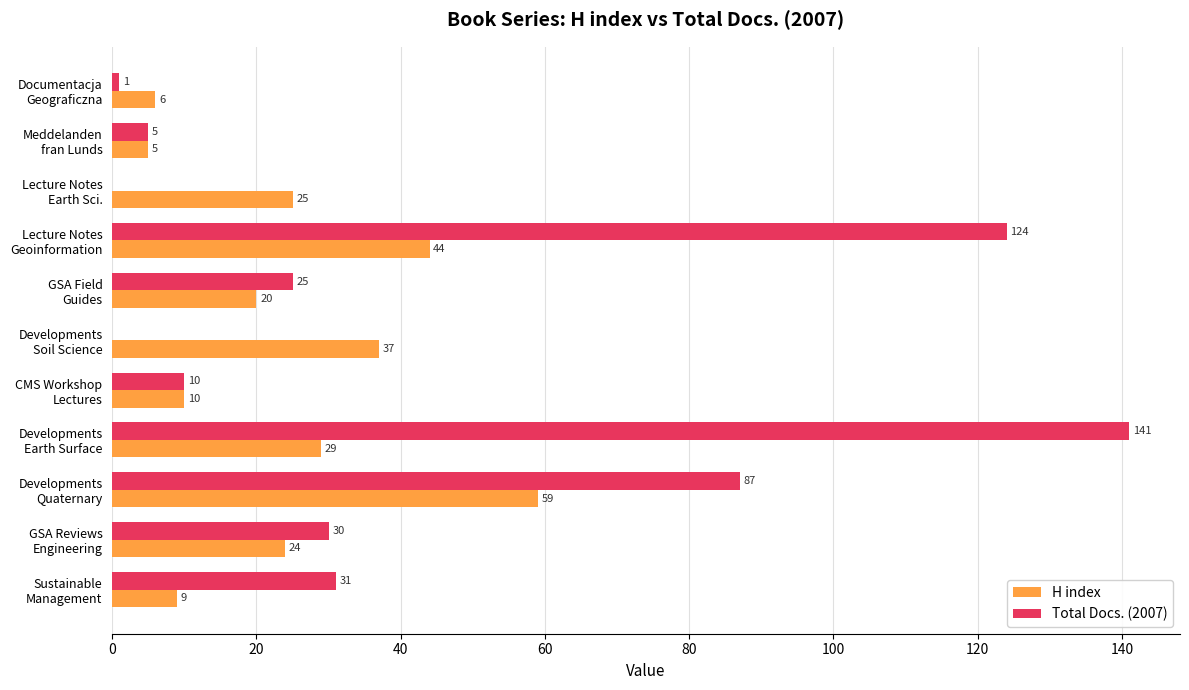

Which series has the largest total across all categories?

Total Docs. (2007)